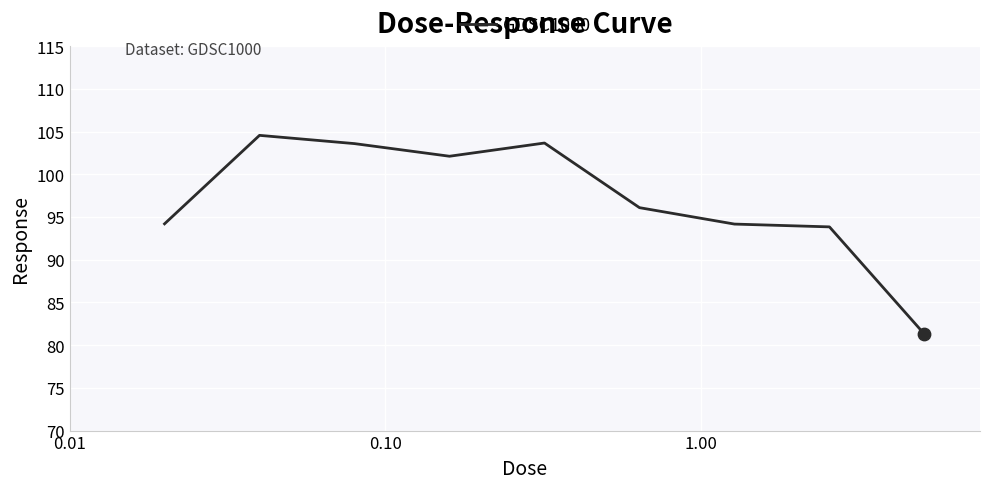

What is the maximum value shown in the chart?

104.6